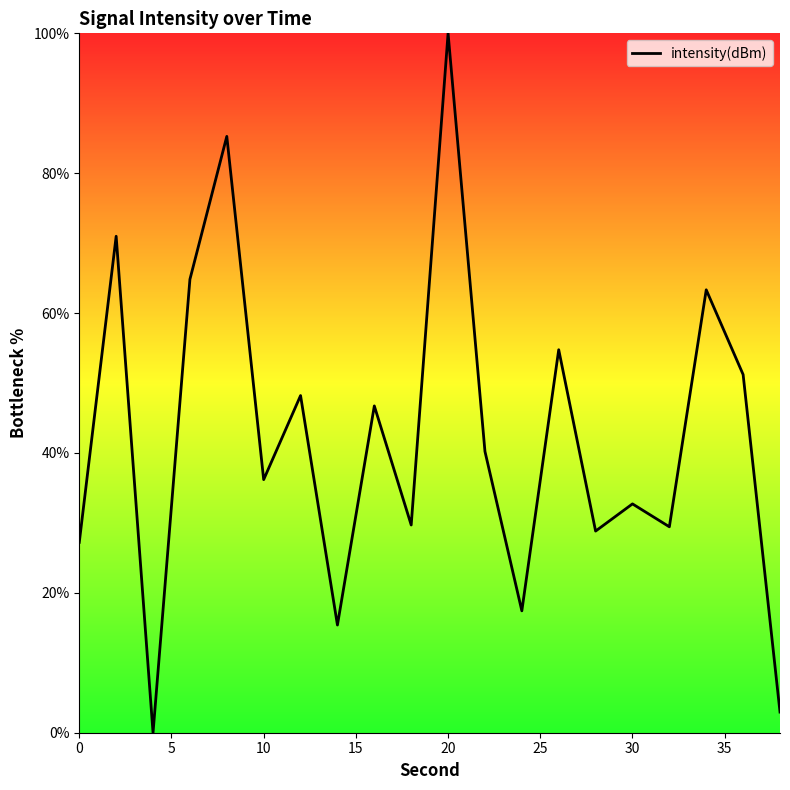

What is the maximum value shown in the chart?

100.0